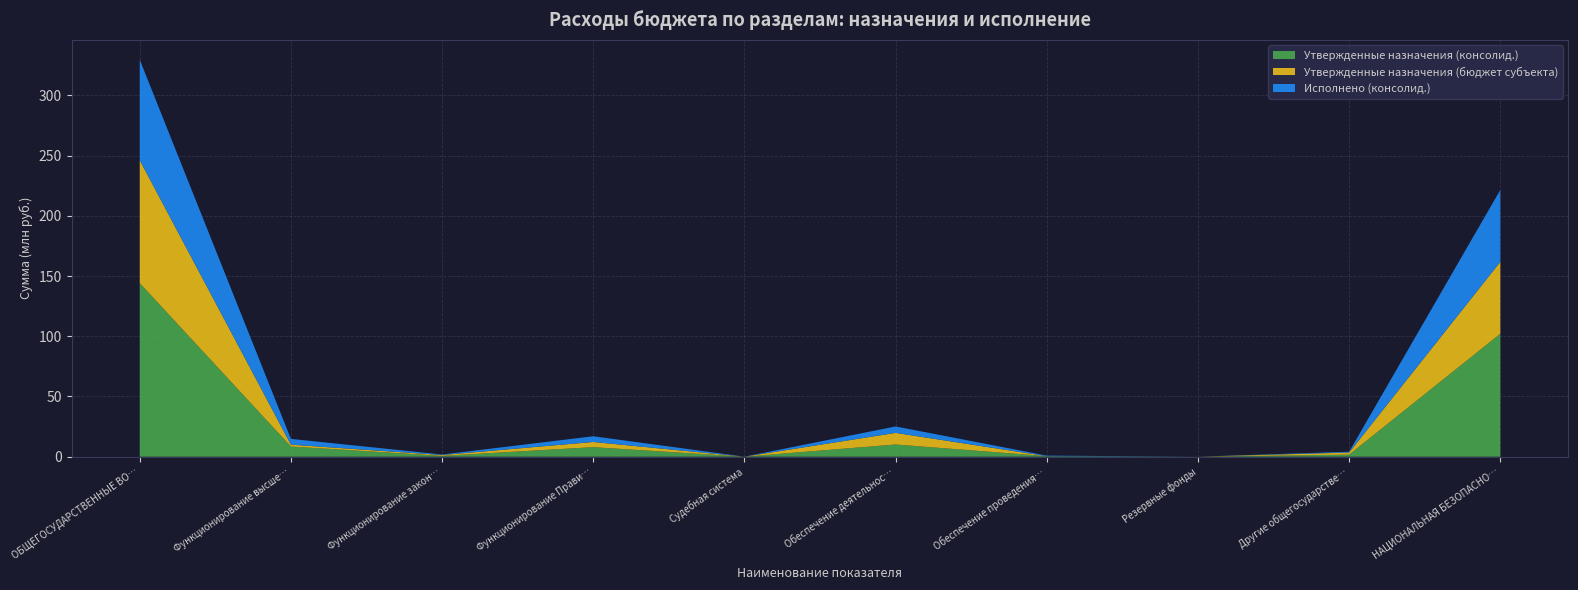

Reading left to right, list all the values displayed in this chart.

Утвержденные назначения (консолид.): 144107465.1	8465866.6	700500.0	7916545.5	13800.0	10128353.0	455000.0	16000.0	1723100.0	102077972.8
Утвержденные назначения (бюджет субъекта): 102077972.8	1524000.0	700500.0	4320600.0	13800.0	9653900.0	0.0	16000.0	1723100.0	59690544.7
Исполнено (консолид.): 83389361.3	4808848.0	413874.6	4742645.4	7005.1	5334512.5	445506.0	2111.0	689643.4	59690544.7